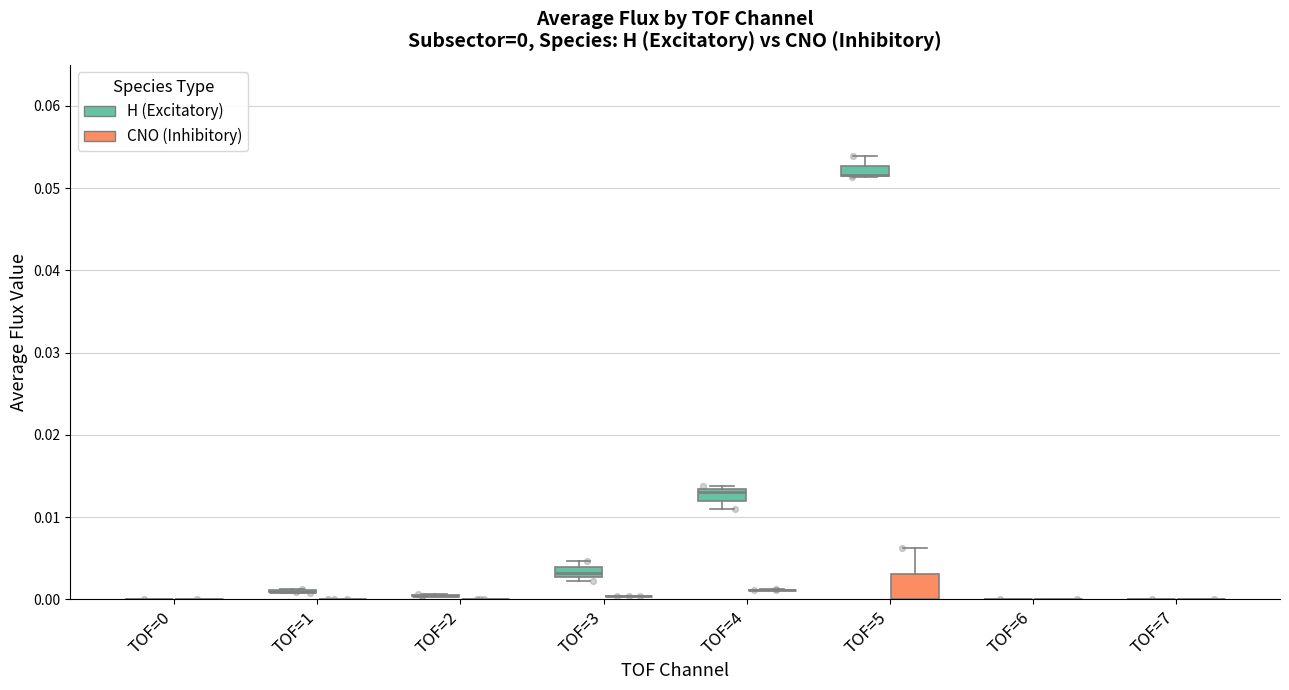

Which series contains the lowest Y value?

H